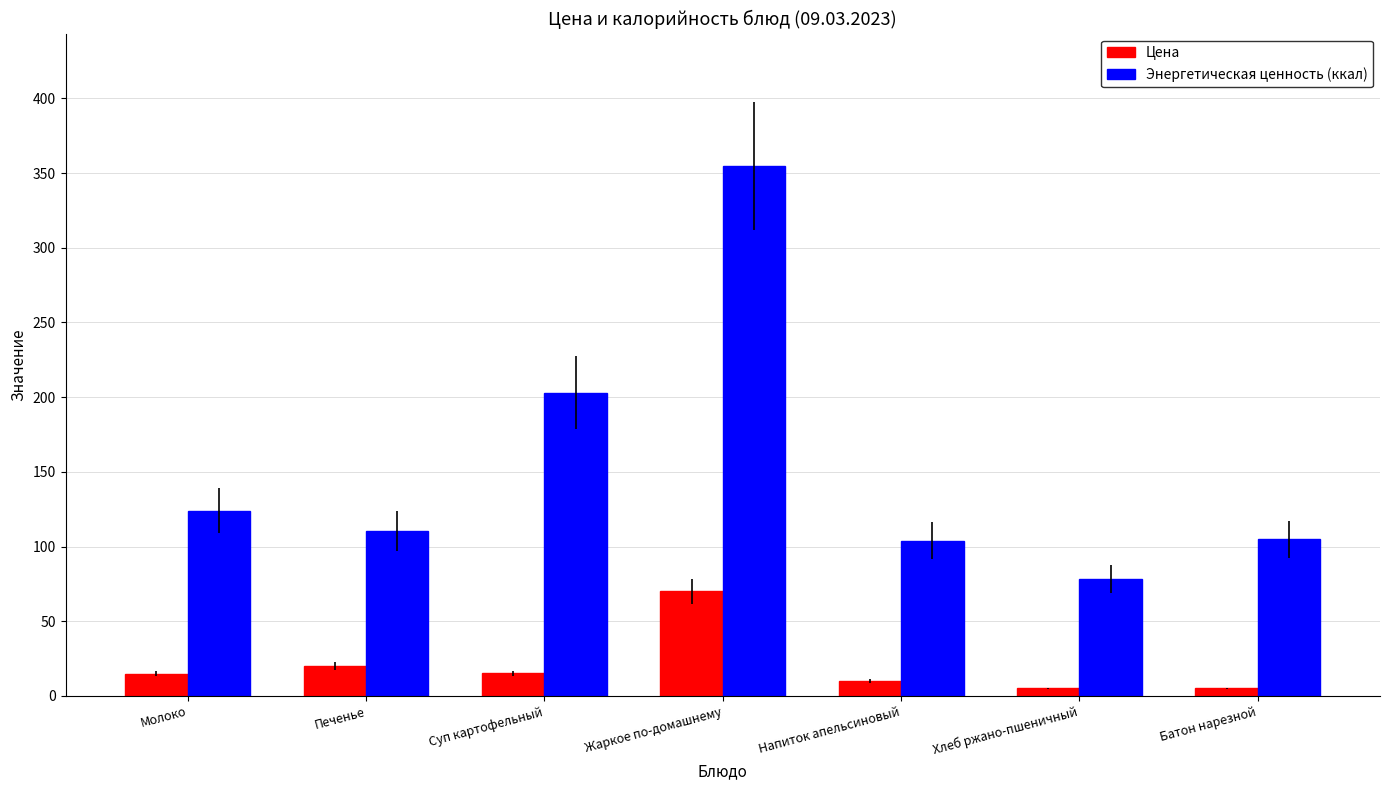

Between Напиток апельсиновый and Хлеб ржано-пшеничный, which series saw the biggest shift?

Энергетическая ценность (ккал)